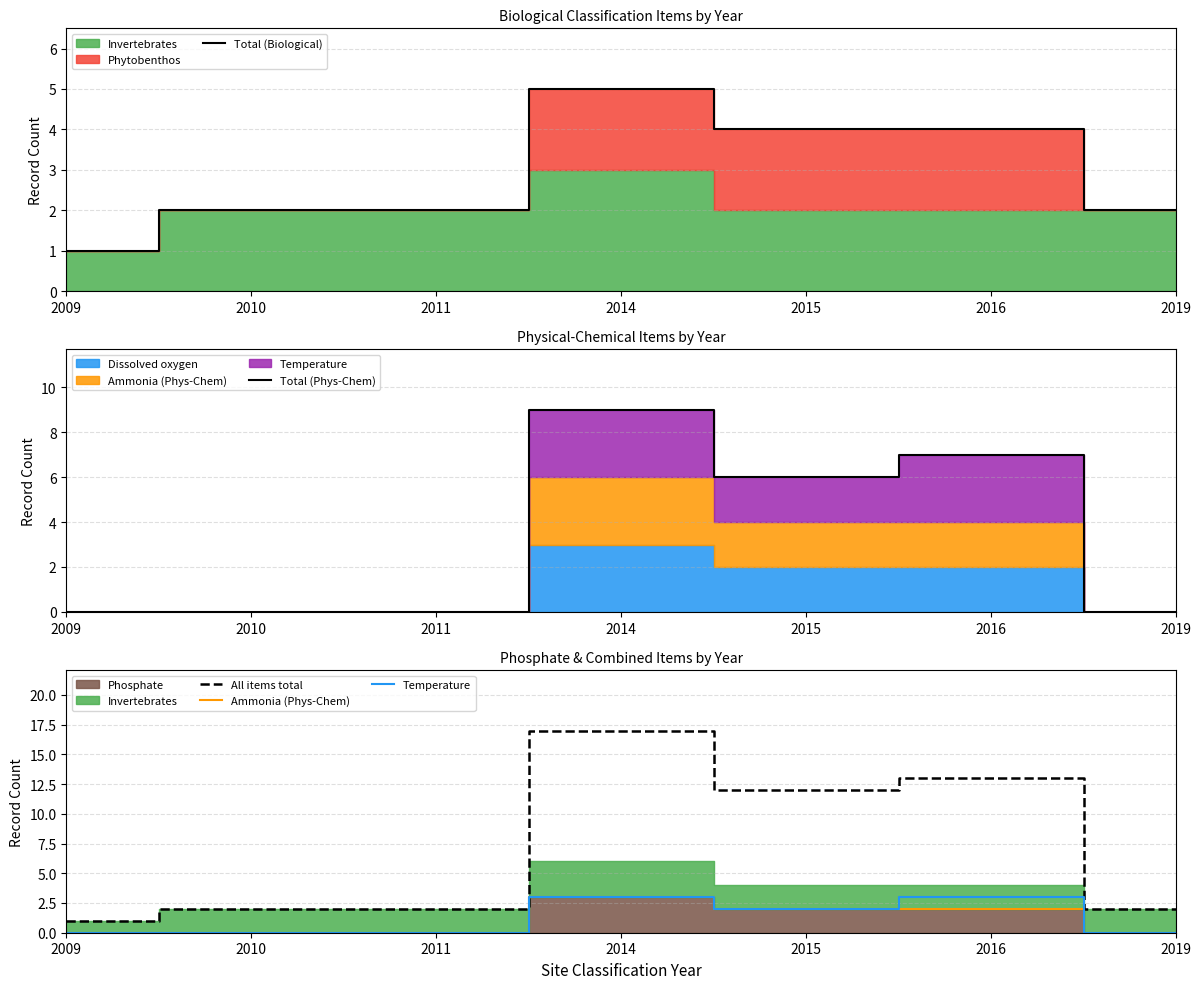

True or false: Total (Biological) and Temperature intersect in this chart.

False